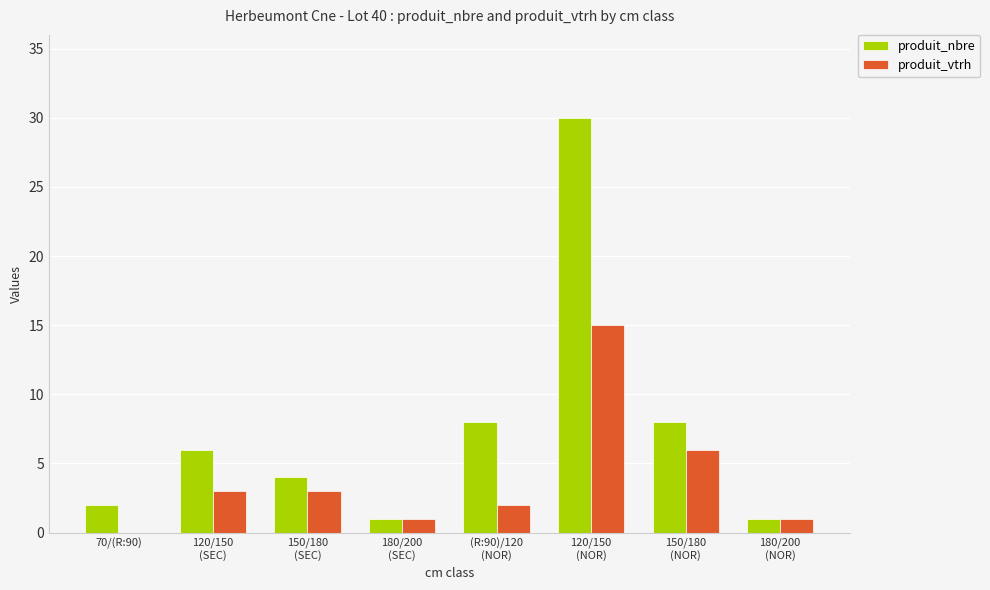

The produit_vtrh series shows 3 at 150/180
(SEC). True or false?

True